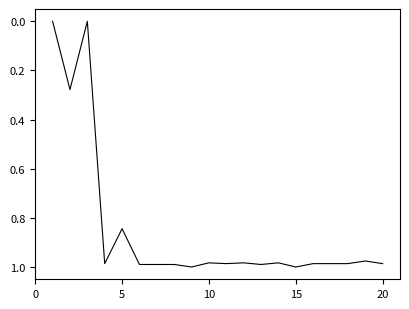

What is the maximum value shown in the chart?

1.0